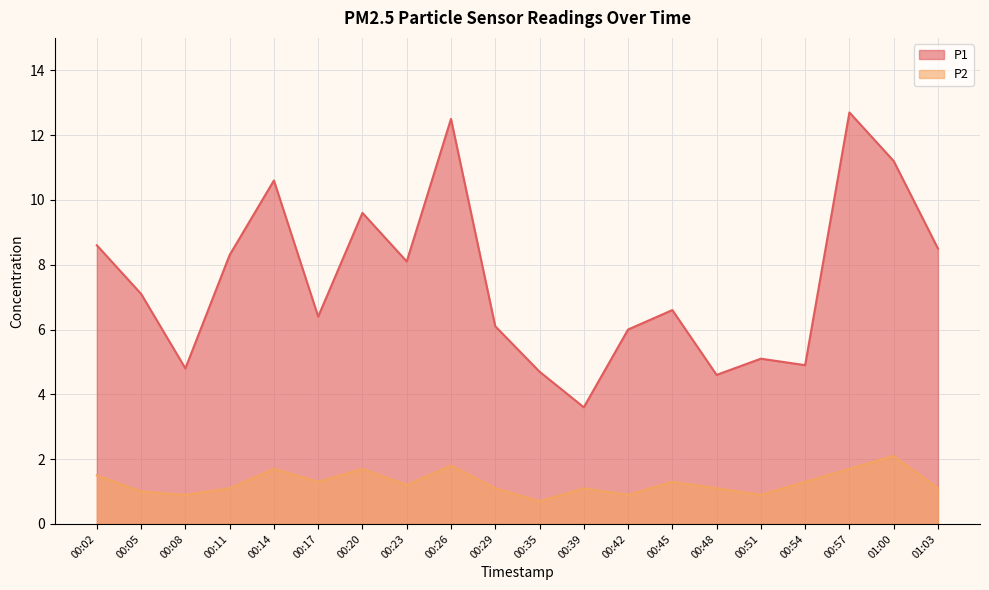

How many interior local peaks does the P2 series have?

6